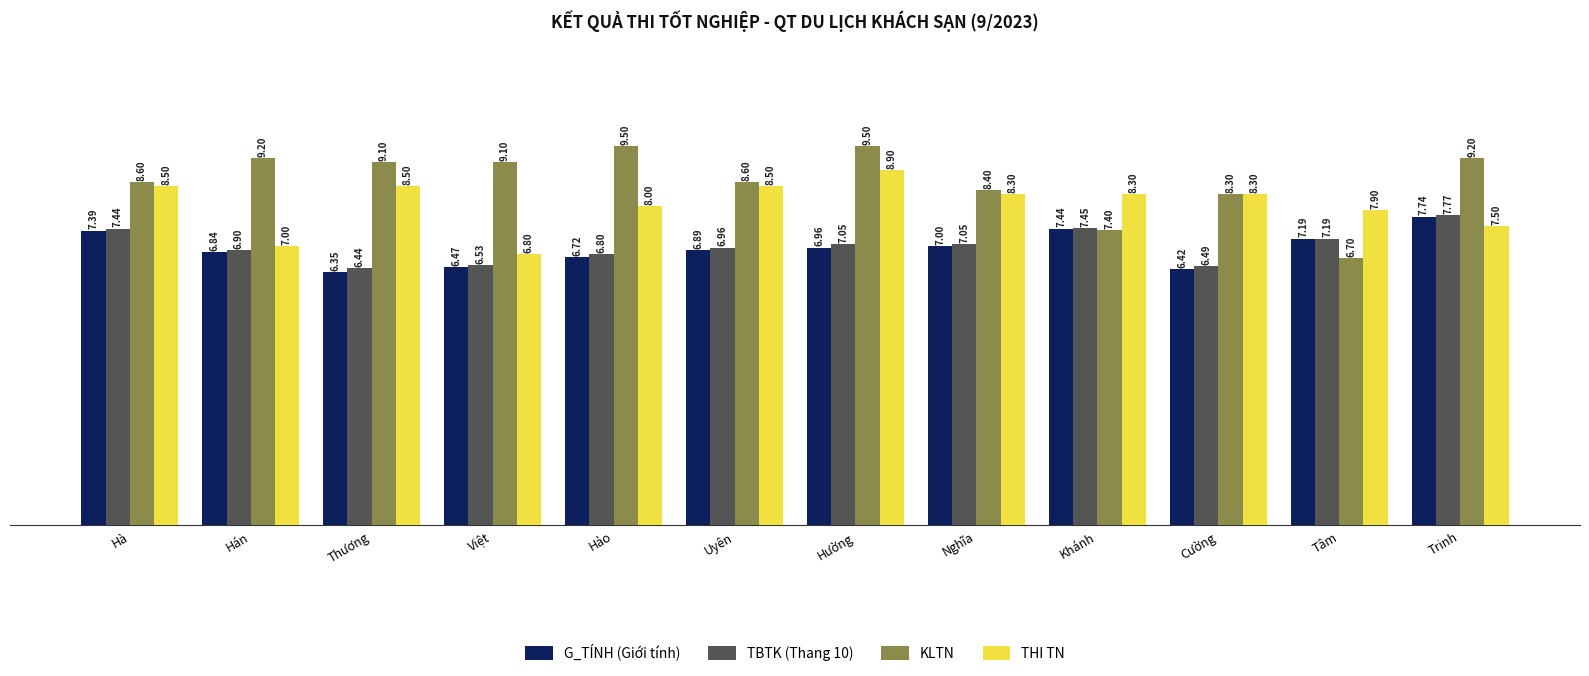

How many data points in THI TN are less than 8?

4